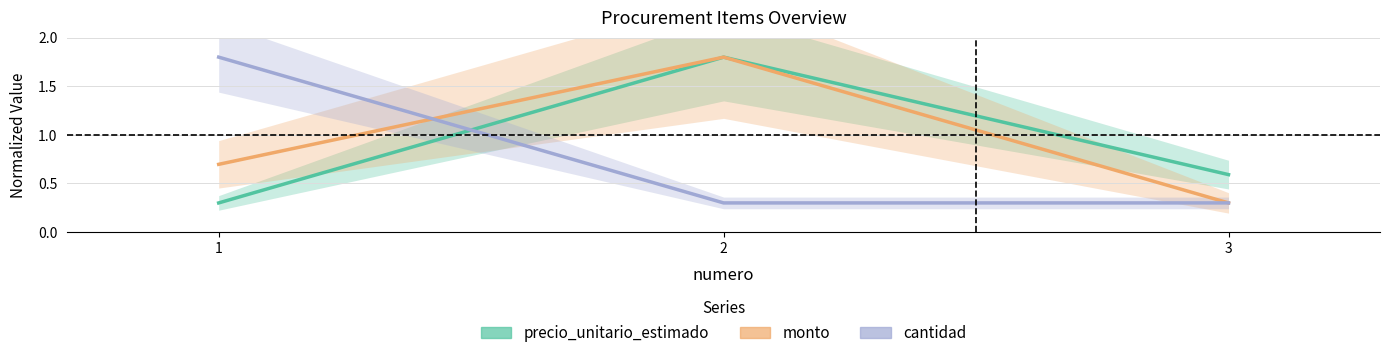

At which label does monto reach its minimum?

3